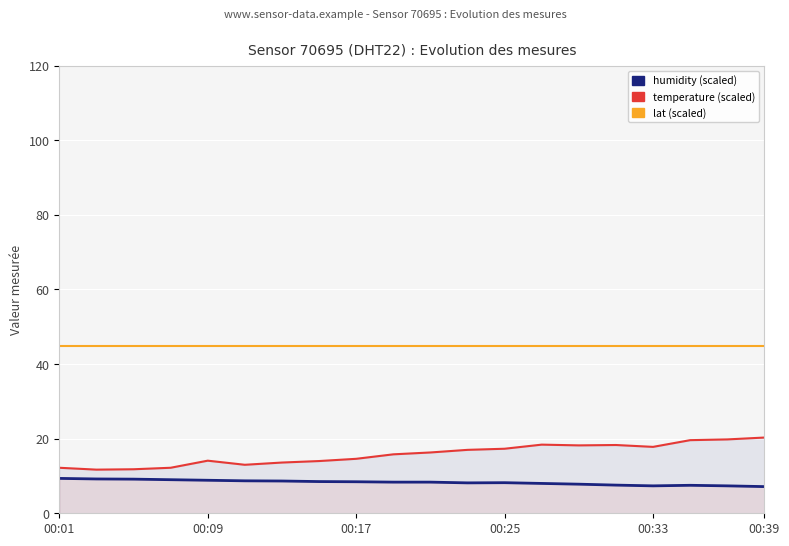

What is the sum of the lat values at 00:01 and 9?

89.8